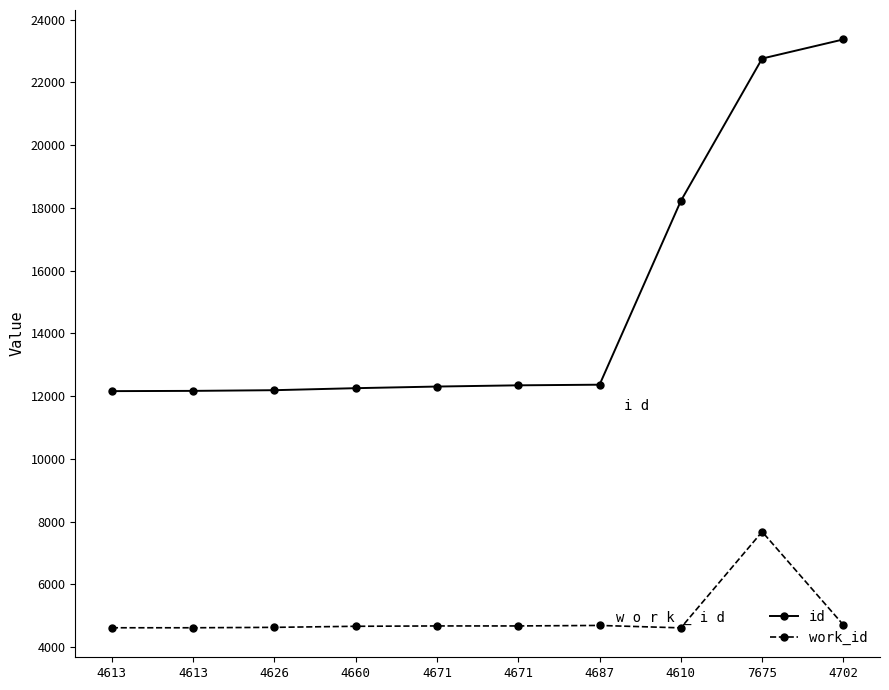

What is the difference between the work_id values at 4687 and 4610?

77